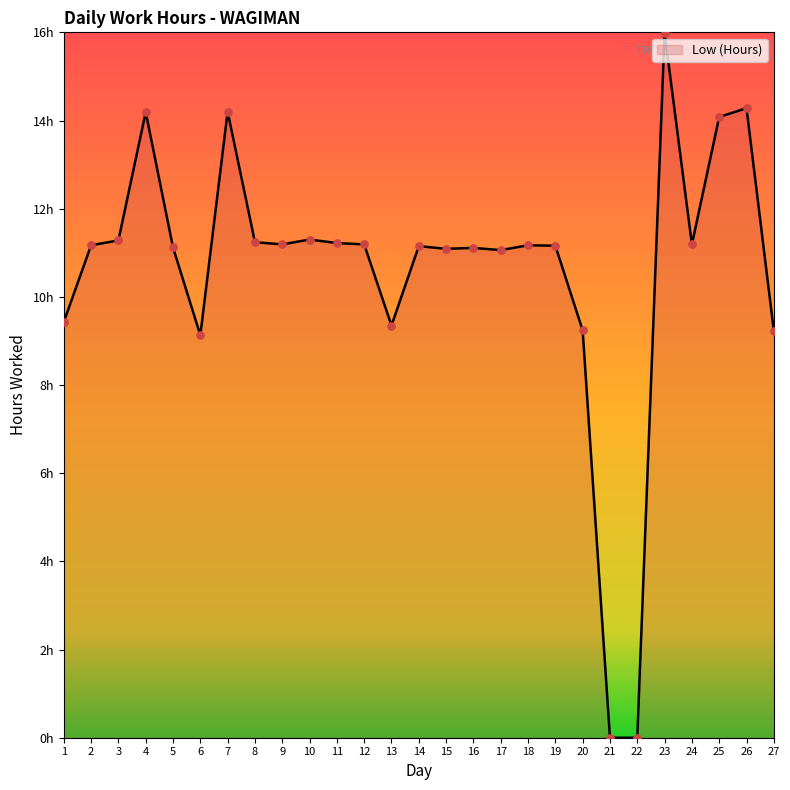

What is the change in value from 5 to 25?

+3.0